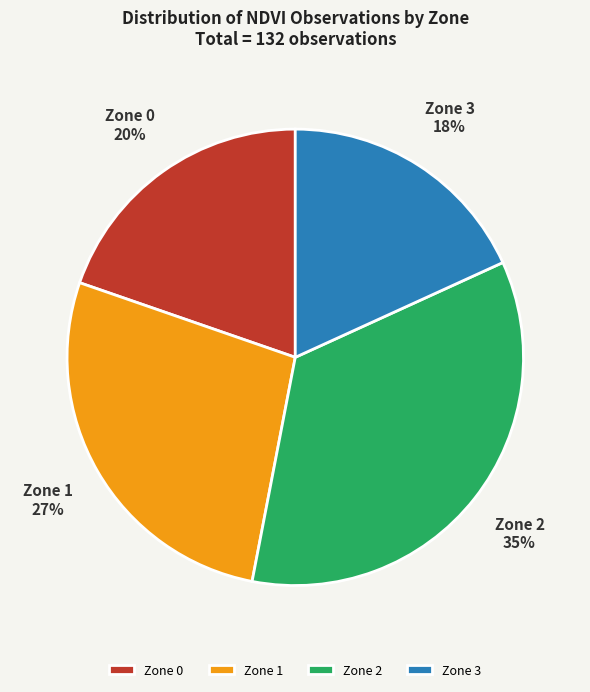

The Zone 0 slice represents 20% of the pie. True or false?

True